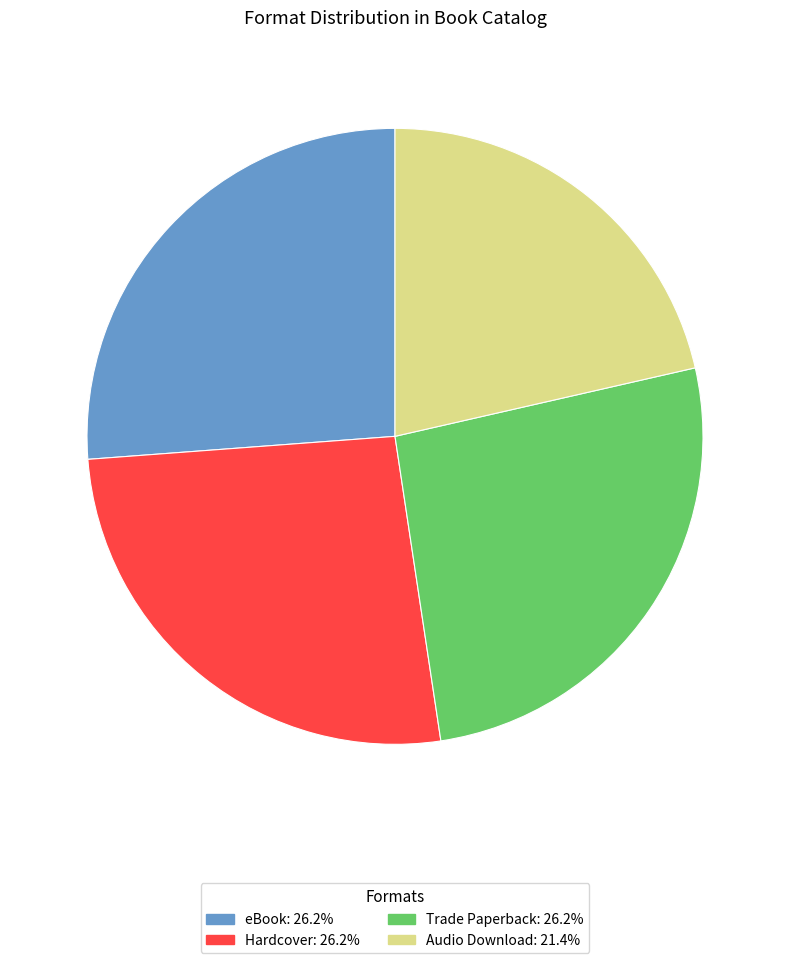

Combined, do Trade Paperback and eBook account for over 50%?

Yes